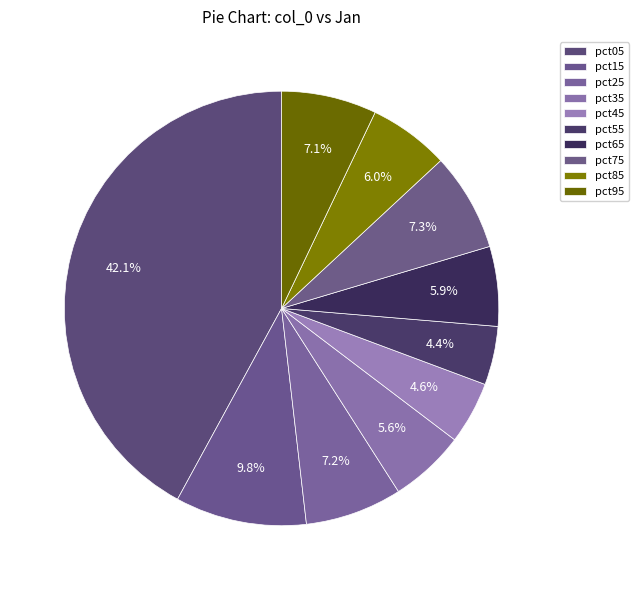

How many slices are in this pie chart?

10